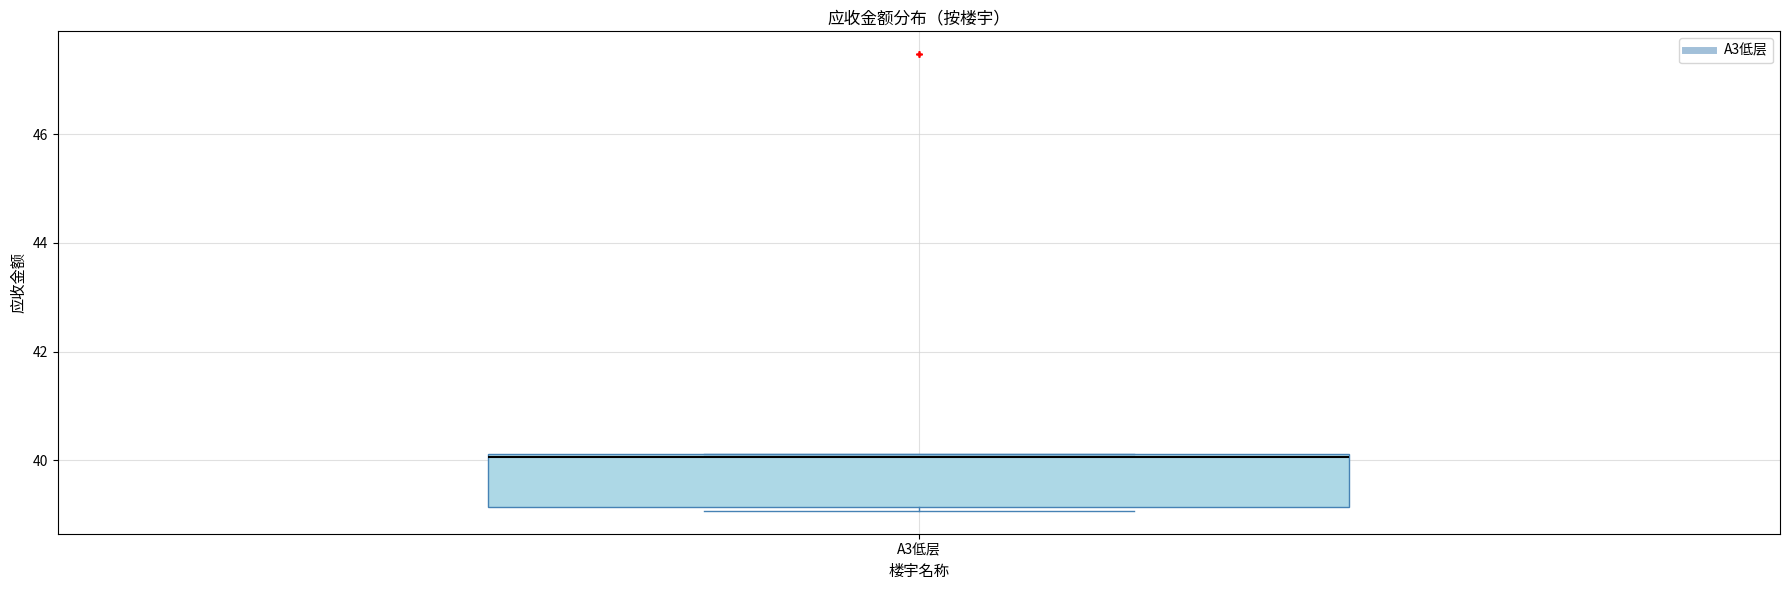

Where is the lower edge of the box for A3低层 on the y-axis? The values are not printed on the chart, so give them approximately, as read against the axis.

39.2